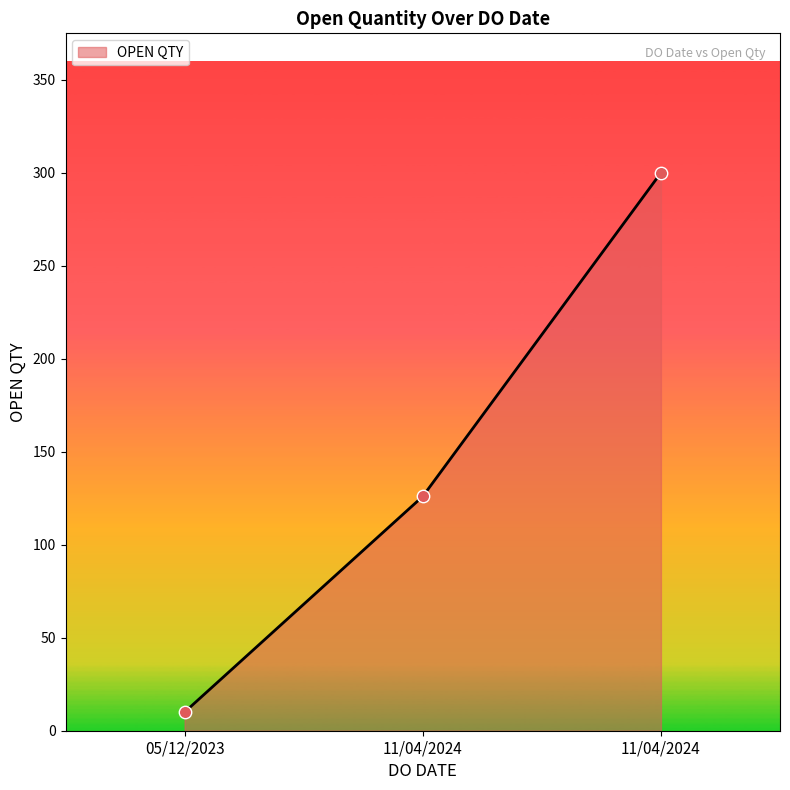

How many categories are shown in the chart?

3